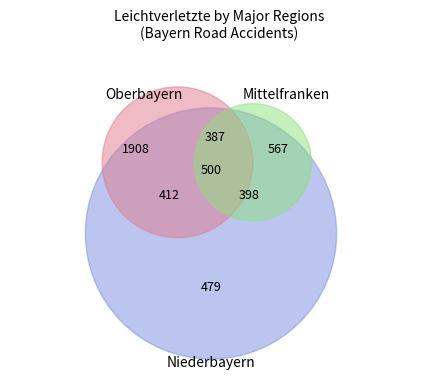

How many slices are in this pie chart?

7